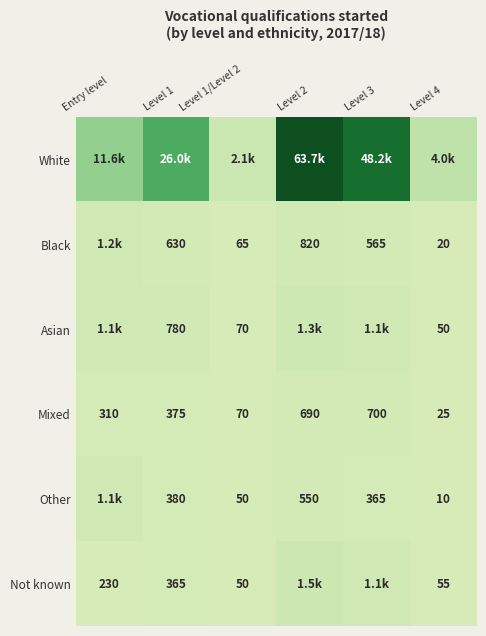

True or false: Not known has a value of 50 at Level 1/Level 2.

True